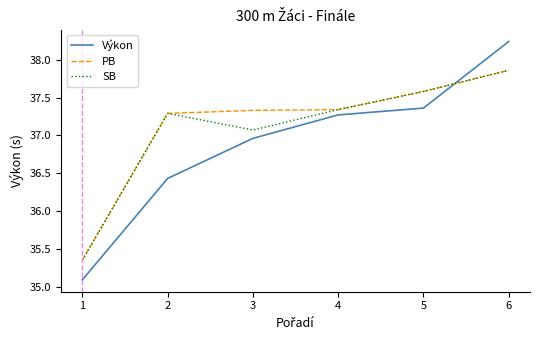

At which category is the sum across all series the highest?

6